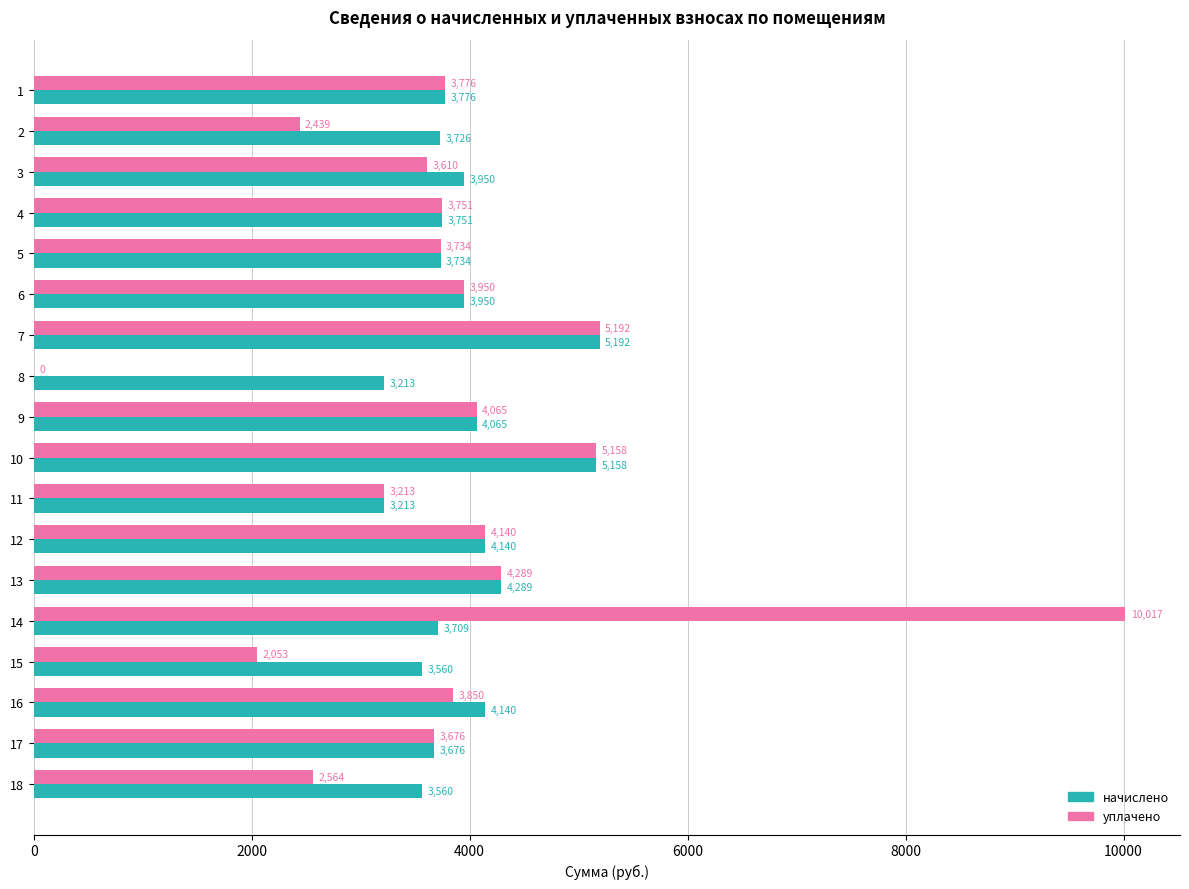

What is the maximum value for начислено?

5191.7